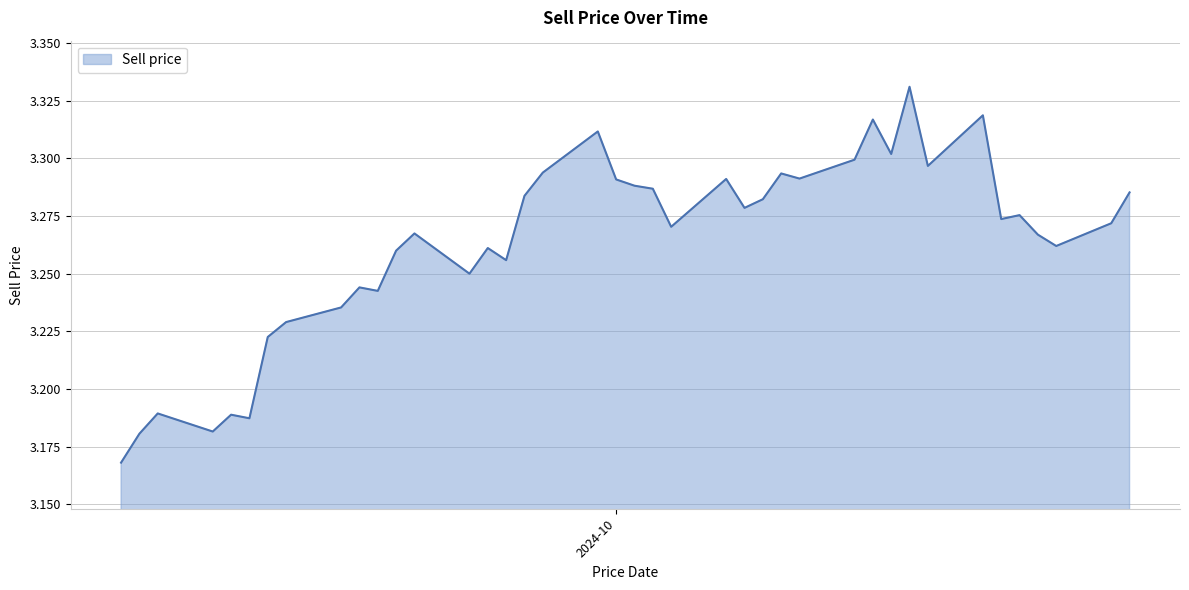

Rank the categories by value from lowest to highest.

2024-09-04, 2024-09-05, 2024-09-09, 2024-09-11, 2024-09-10, 2024-09-06, 2024-09-12, 2024-09-13, 2024-09-16, 2024-09-18, 2024-09-17, 2024-09-23, 2024-09-25, 2024-09-19, 2024-09-24, 2024-10-25, 2024-10-24, 2024-09-20, 2024-10-04, 2024-10-28, 2024-10-22, 2024-10-23, 2024-10-08, 2024-10-09, 2024-09-26, 2024-10-29, 2024-10-03, 2024-10-02, 2024-10-01, 2024-10-07, 2024-10-11, 2024-10-10, 2024-09-27, 2024-10-18, 2024-10-14, 2024-10-16, 2024-09-30, 2024-10-15, 2024-10-21, 2024-10-17